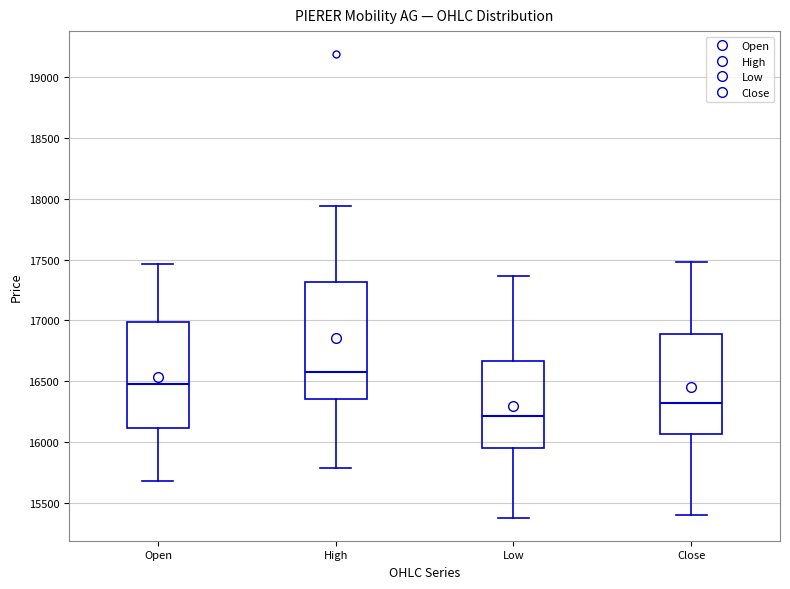

Comparing the boxes themselves (not the whiskers), which one is the tallest?

High